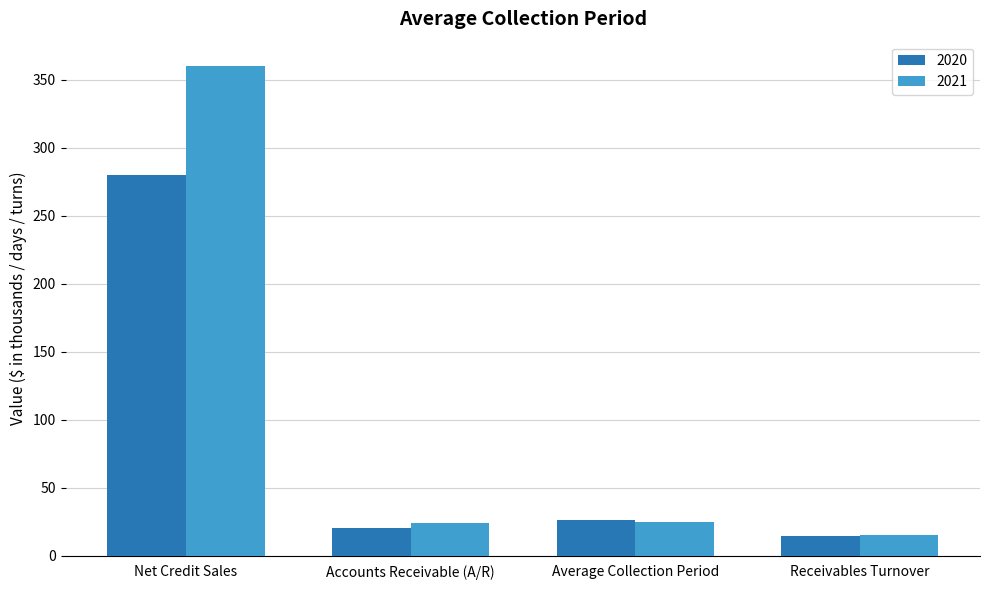

Rank the series by their average value, from highest to lowest.

2021, 2020